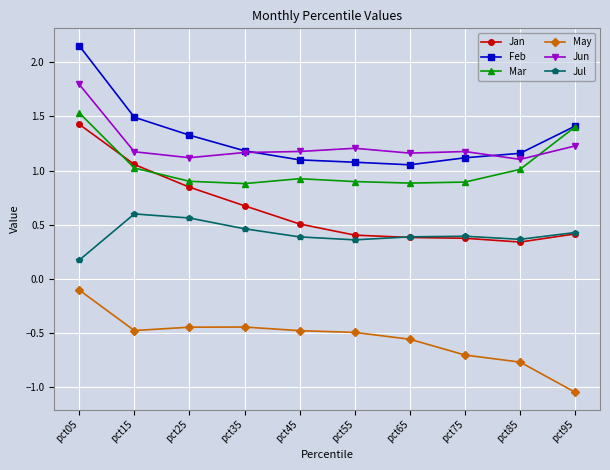

What is the total value across all series at pct75?

3.2